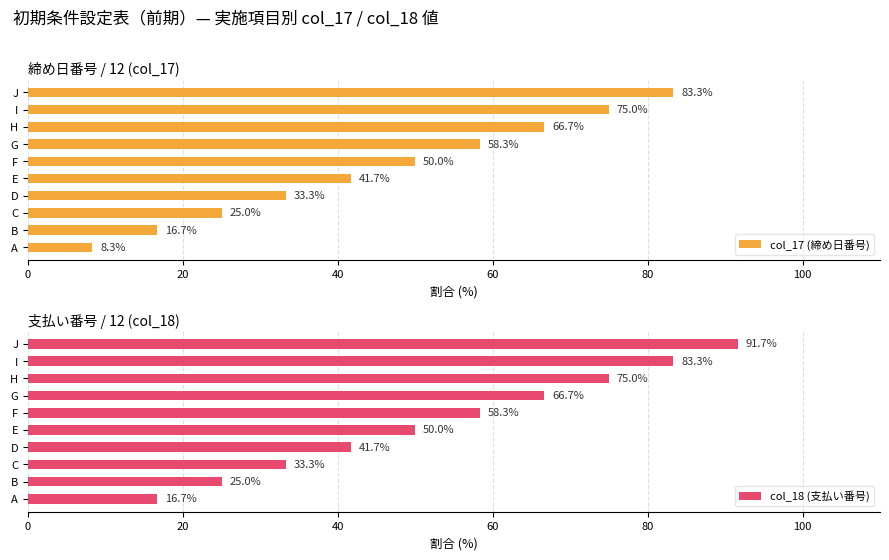

What is the sum of all col_17 (締め日番号) values?

458.3